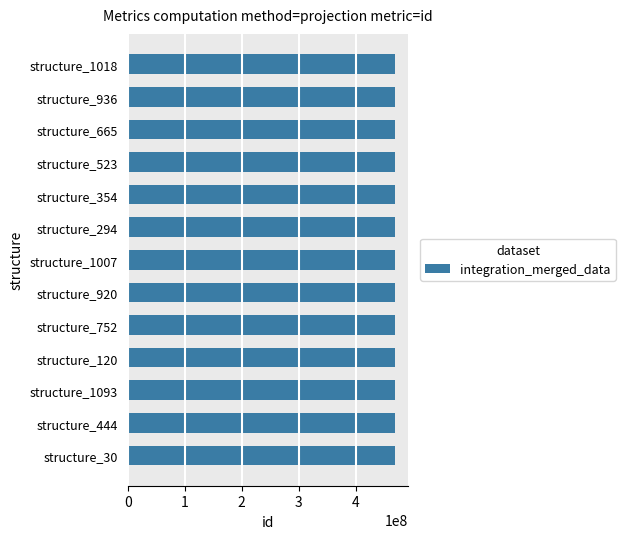

What is the ratio of the value at structure_120 to the value at structure_936?

1.0